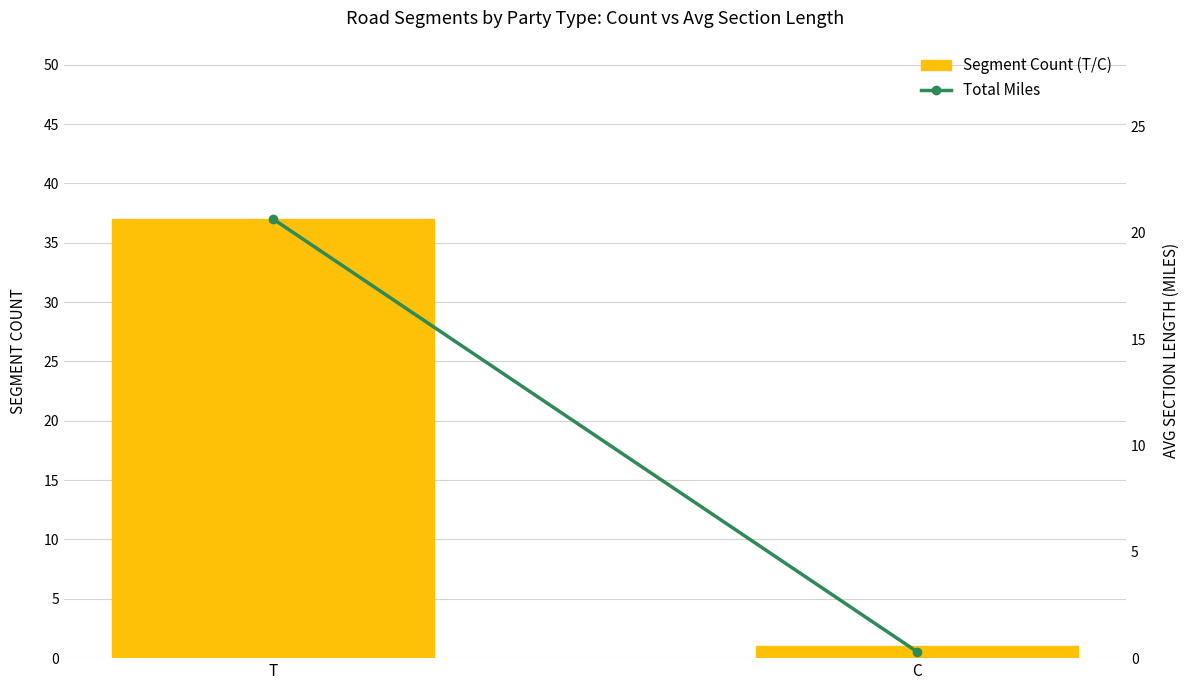

Where is Segment Count (T/C) nearest to the value 19?

T